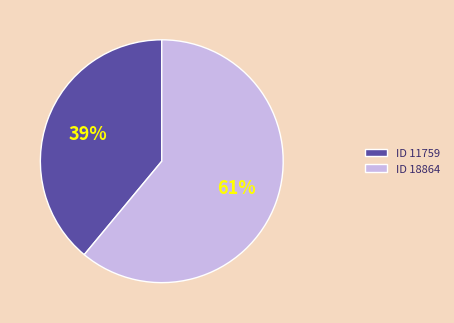

Rank the categories by value from lowest to highest.

ID 11759, ID 18864